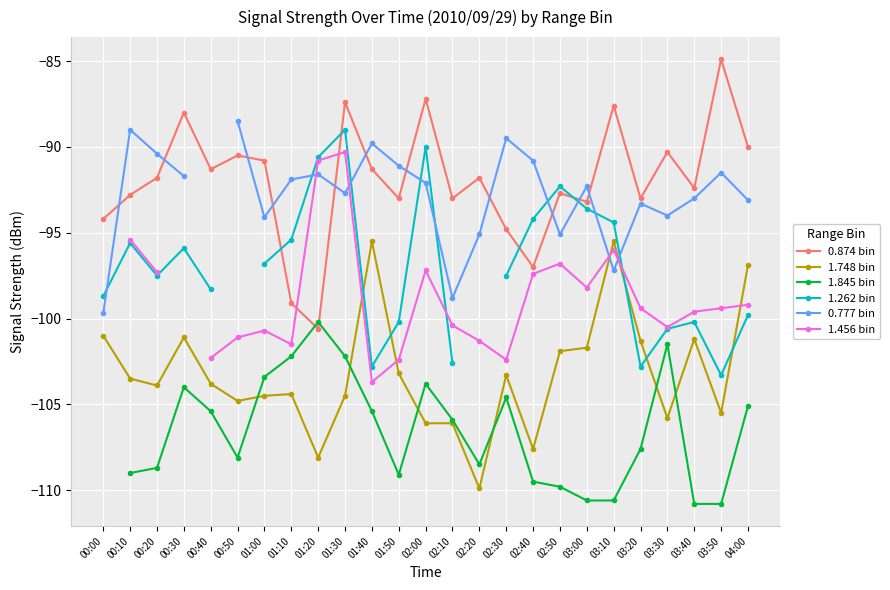

How many lines are shown in the chart?

6